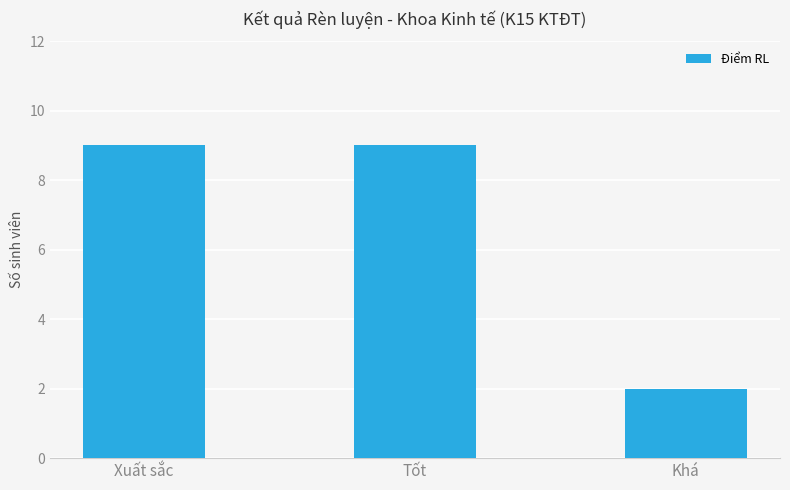

What is the smallest value displayed?

2